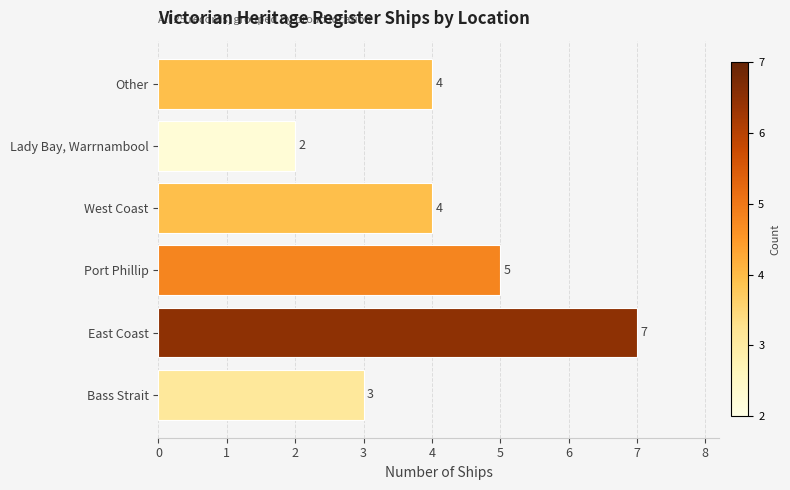

Count the number of data series in this chart.

1